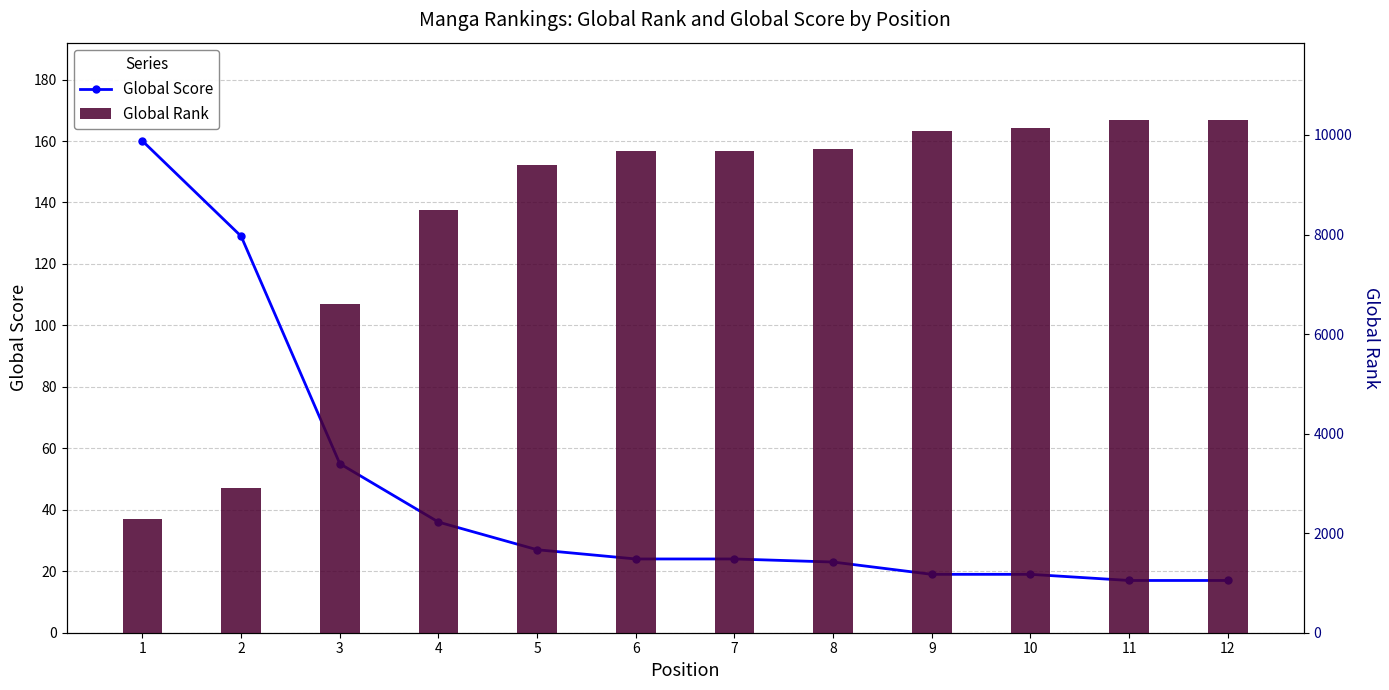

How many categories are shown in the chart?

12